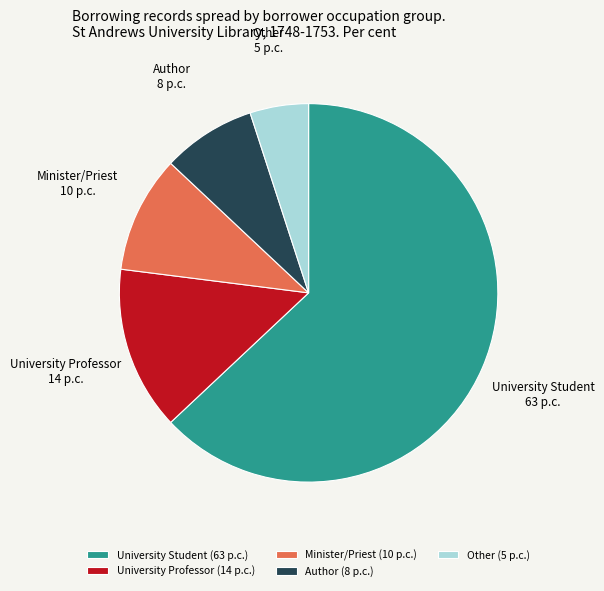

Does any single category account for the majority?

Yes